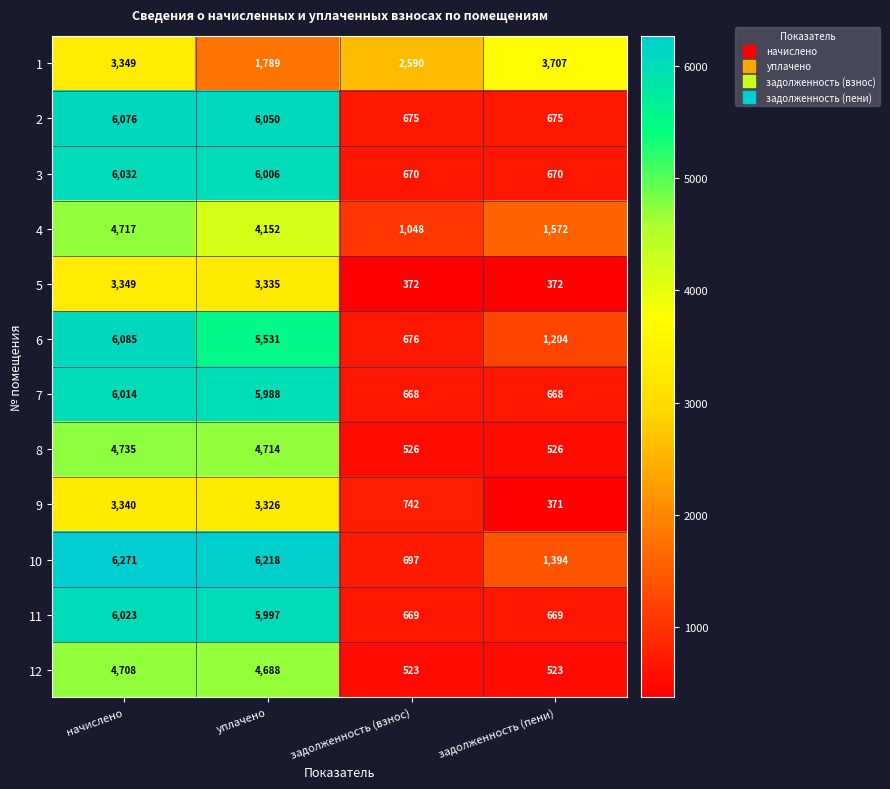

What is the difference between the 10 values at начислено and задолженность (взнос)?

5574